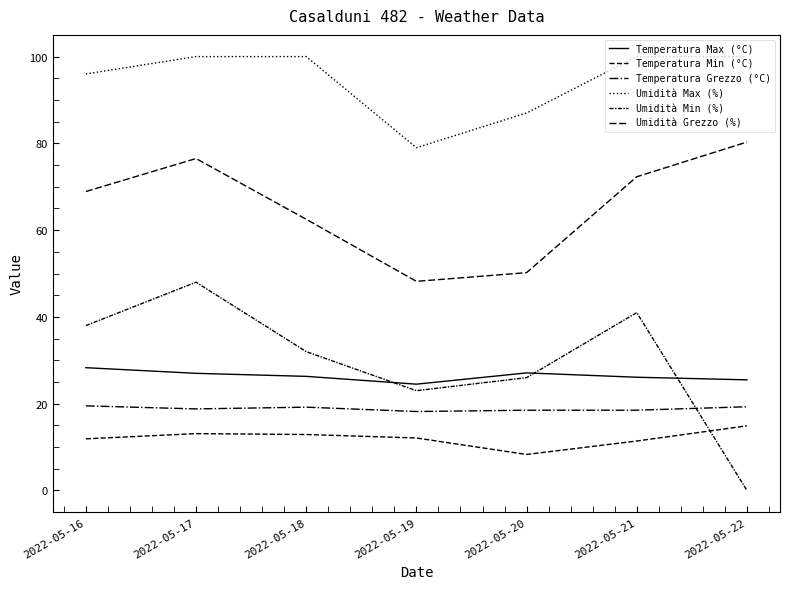

How many values in the Umidità Min (%) series are below 32?

3